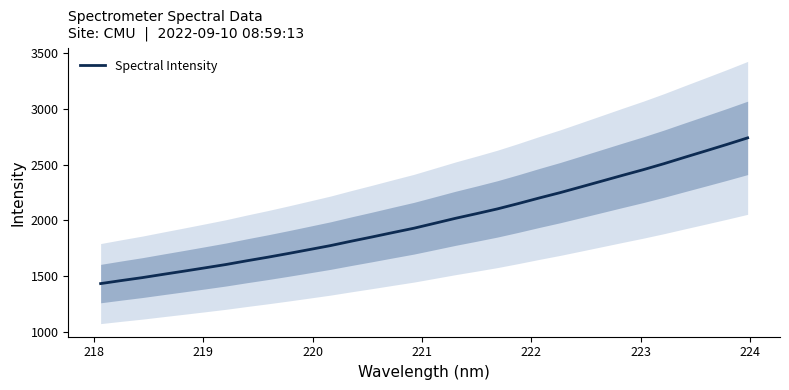

What is the value of the 25th point from the left?

2352.4